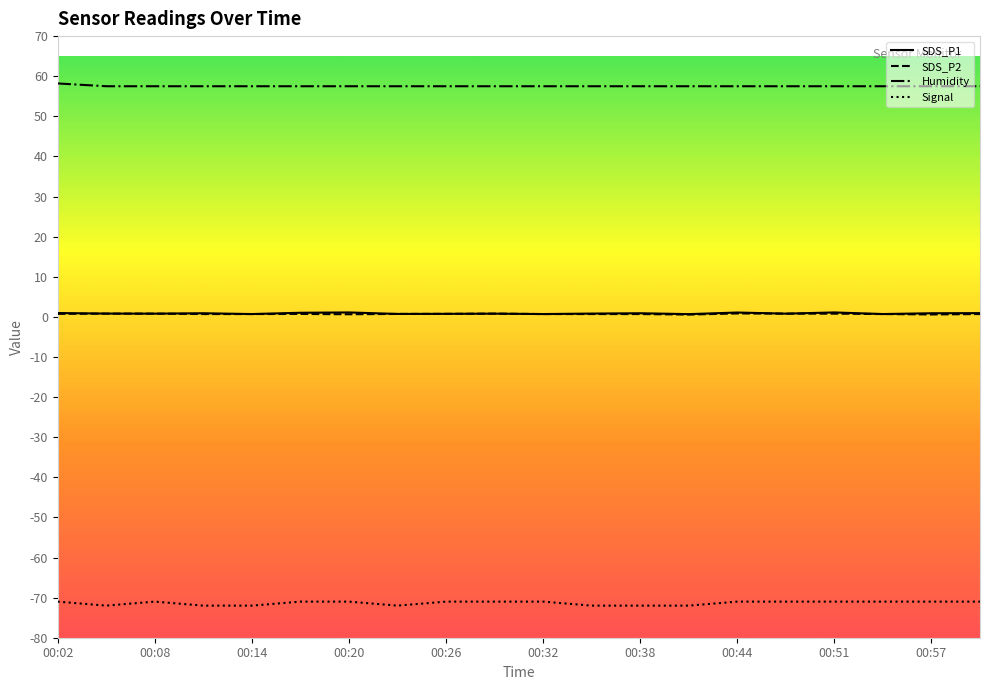

Which series has the largest total across all categories?

Humidity